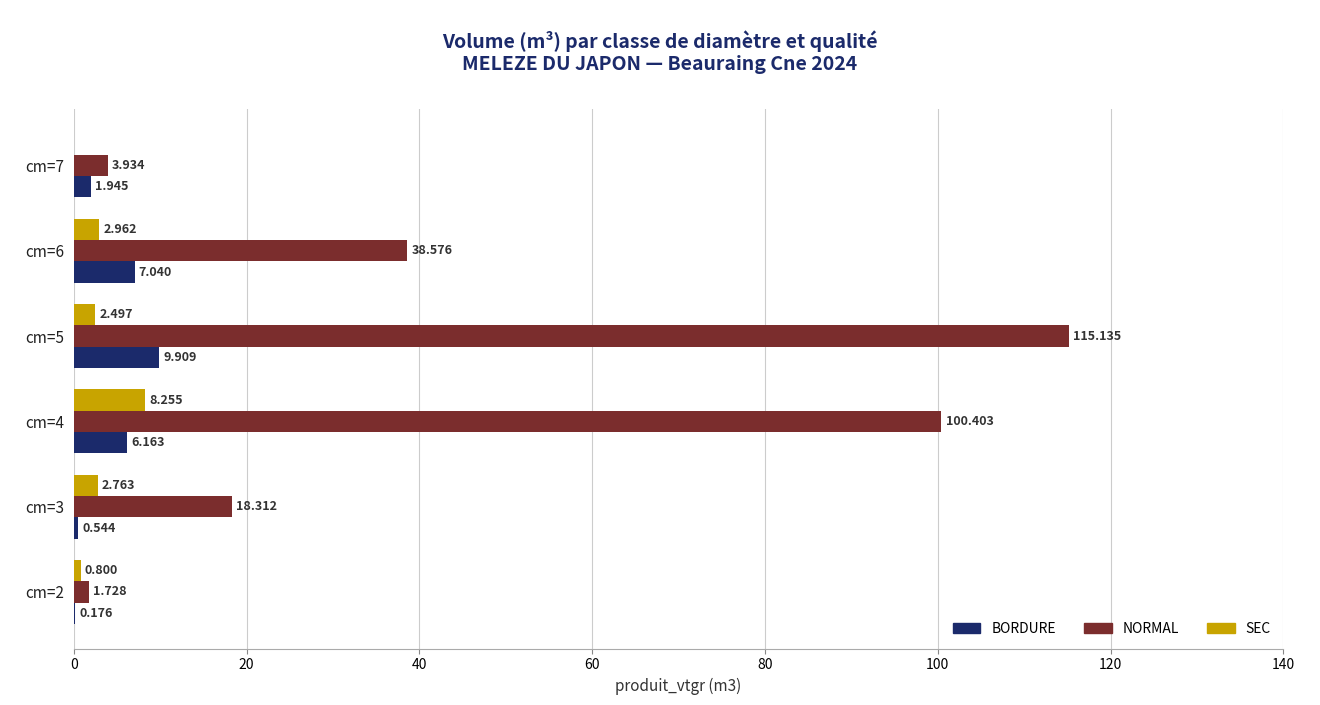

Which series has the largest total across all categories?

NORMAL